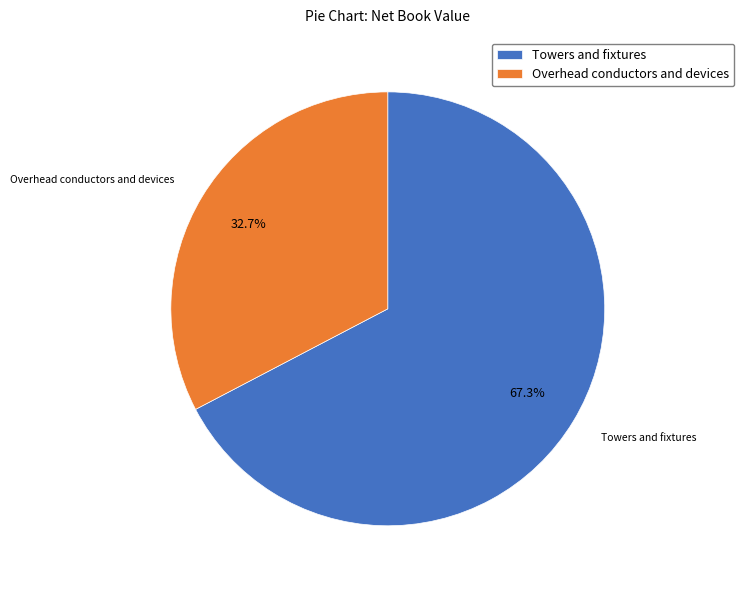

To the nearest percent, what is the difference between the Towers and fixtures and Overhead conductors and devices slice percentages?

35%